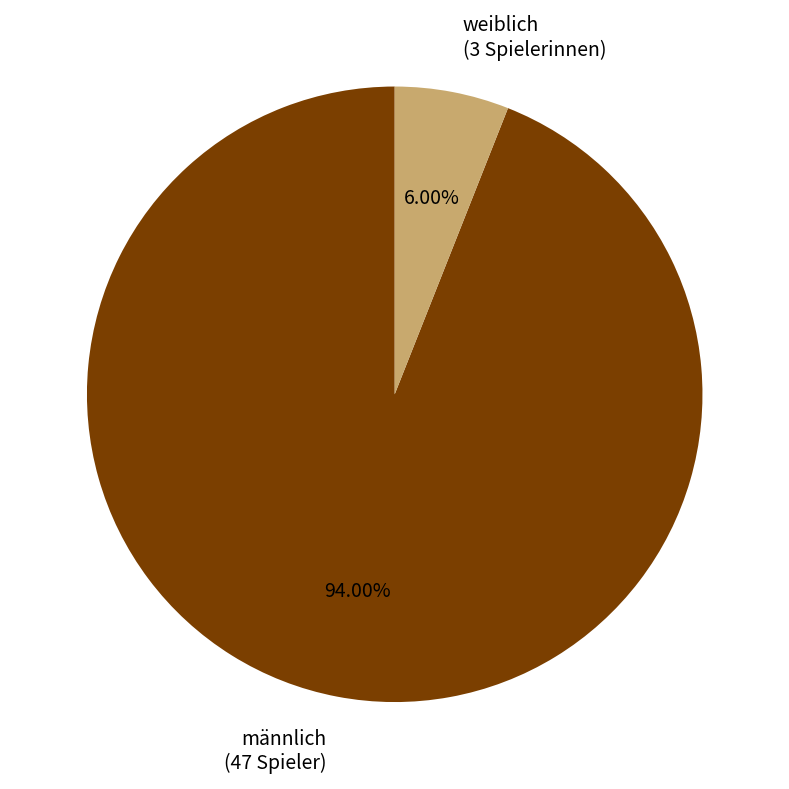

Is there any slice that represents more than half of the pie?

Yes